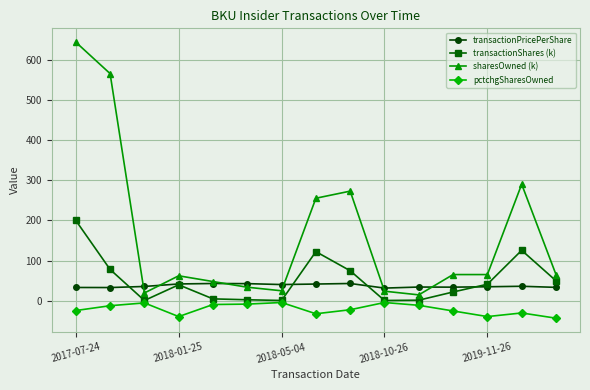

True or false: transactionPricePerShare and pctchgSharesOwned intersect in this chart.

False